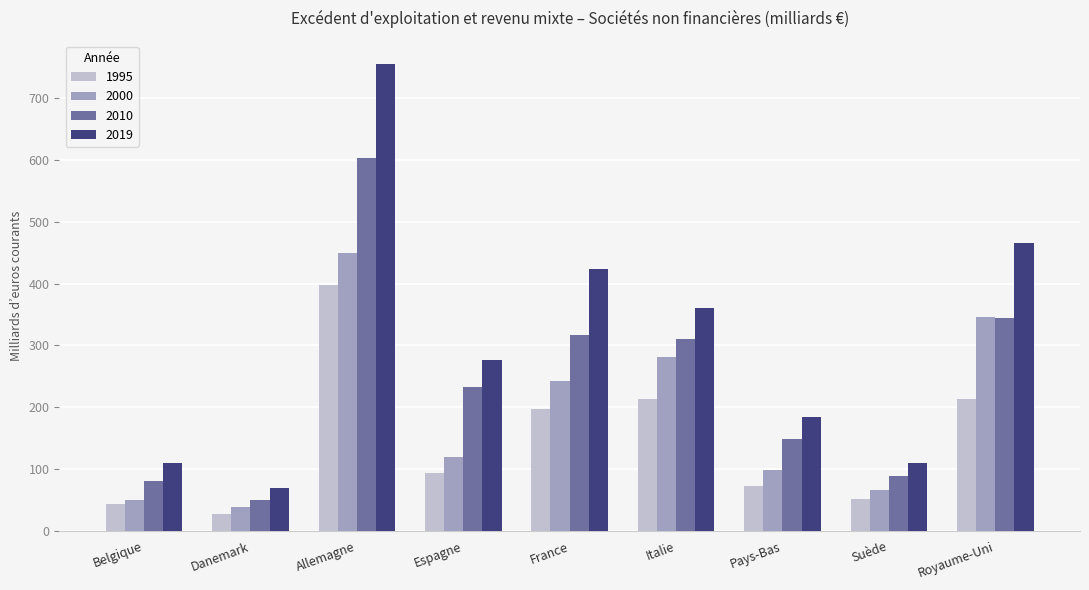

Is it true that 2010 equals 232.2 at Espagne?

True